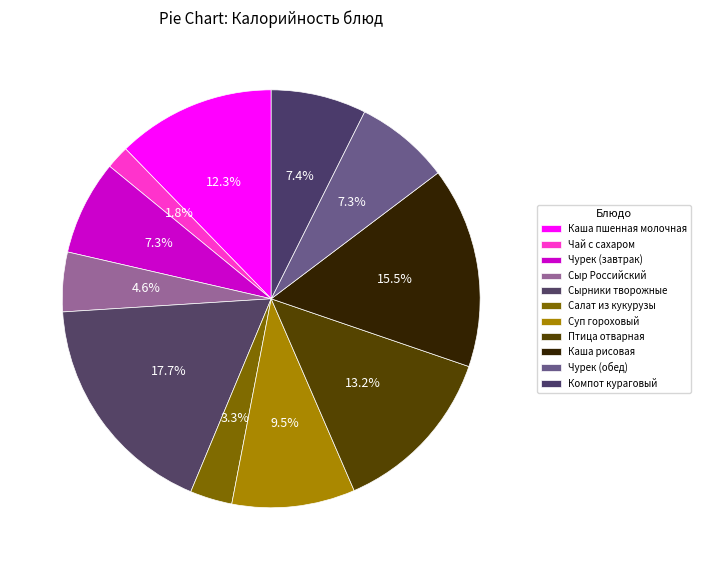

True or false: Чай с сахаром accounts for 2% of the total.

True